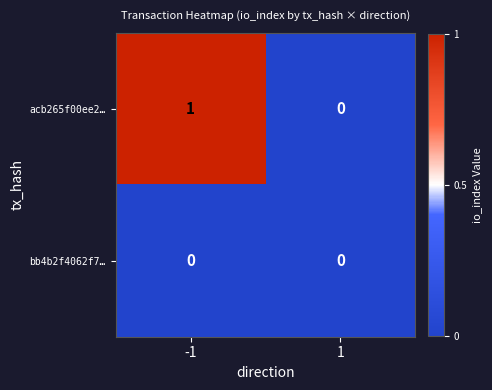

List the series in order of their peak value, highest first.

acb265f00ee2…, bb4b2f4062f7…